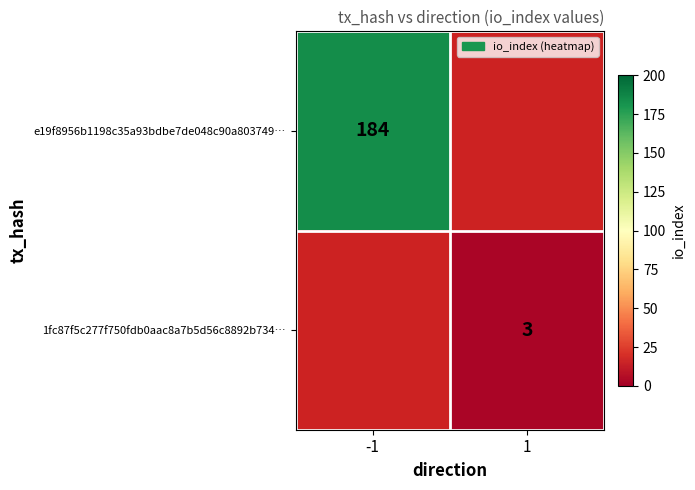

Is it true that e19f8956b1198c35a93bdbe7de048c90a803749… equals 184 at -1?

True